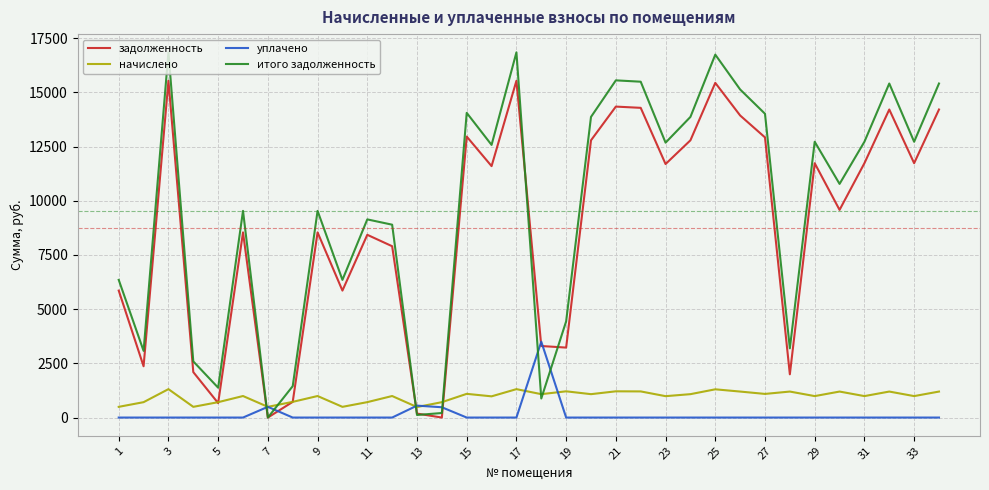

What is the maximum value shown in the chart?

16843.4